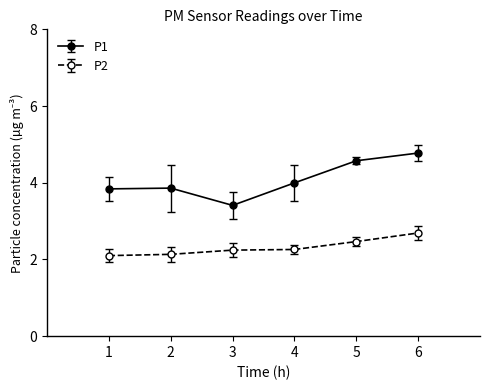

What is the value of the P1 point at the 2nd from the left?

3.9